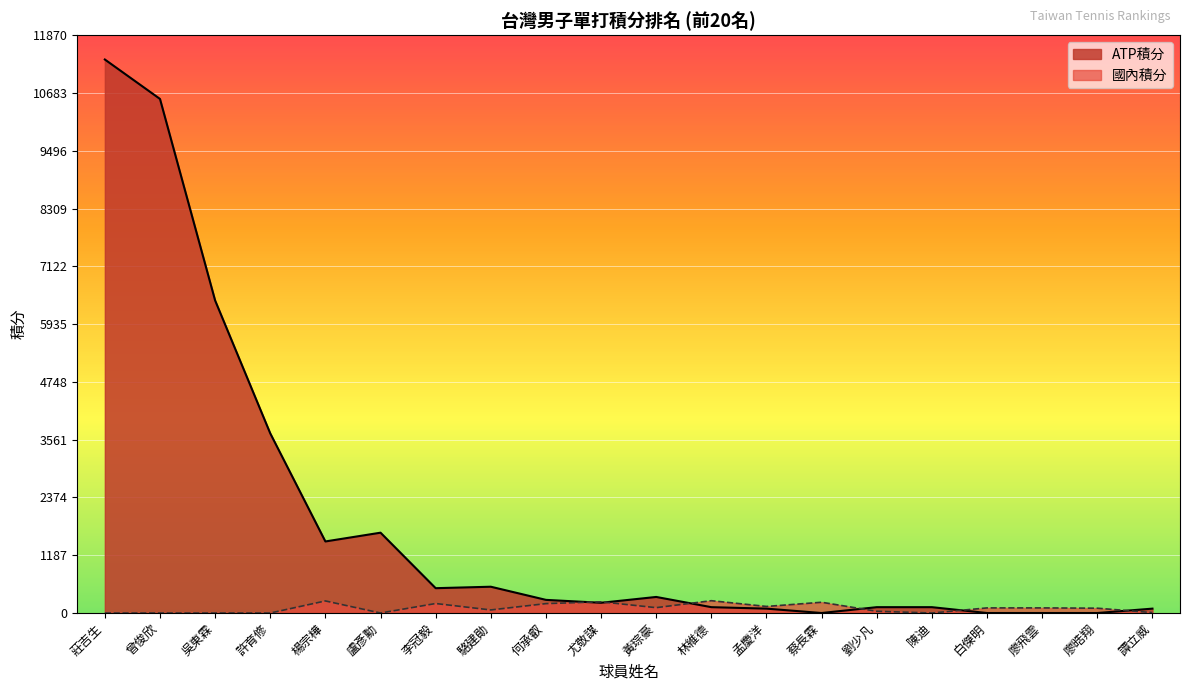

Which series has the largest total across all categories?

ATP積分